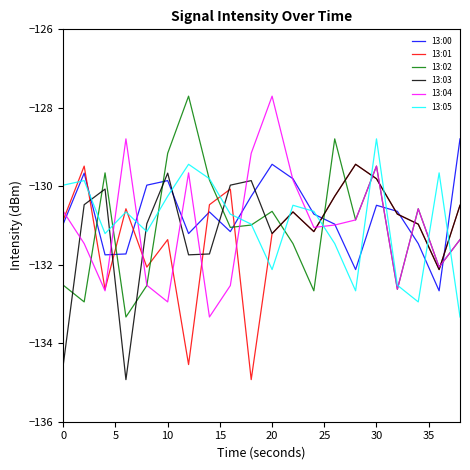

How many times do 13:05 and 13:04 cross each other?

9